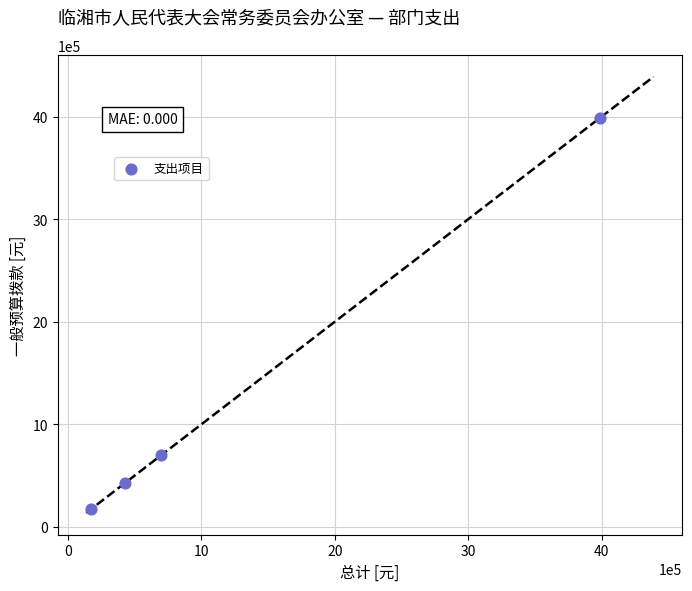

What is the average Y value?

1321184.0